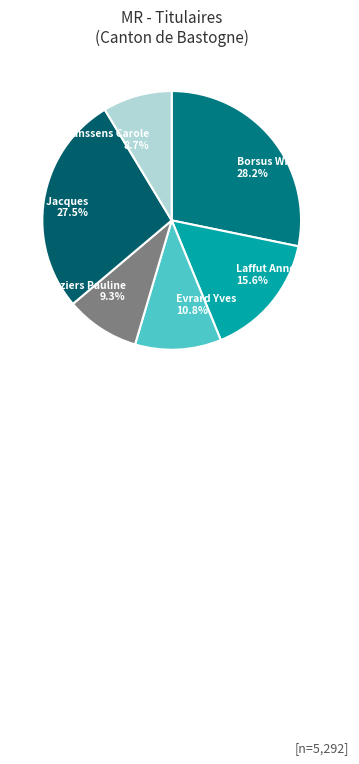

What is the ratio of the value at Laffut Anne 15.6% to the value at Aubry Jacques 27.5%?

0.6